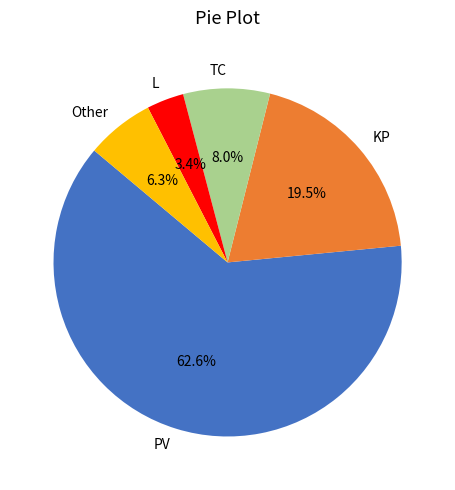

Which has a higher value, Other or TC?

TC